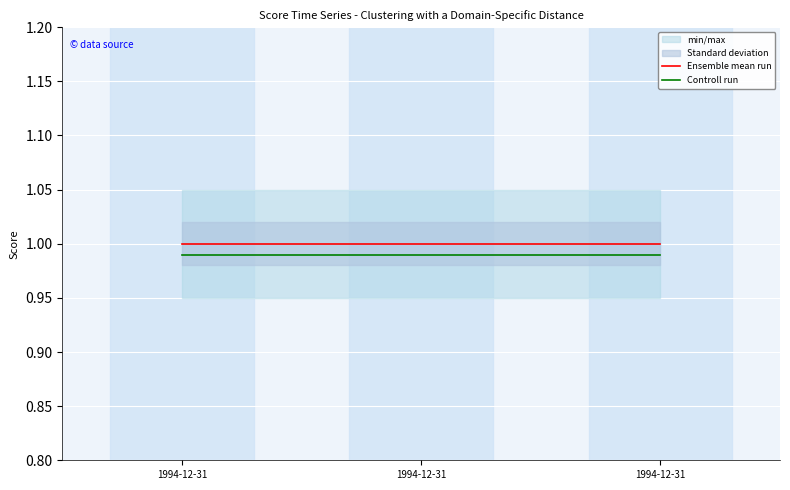

At which label does Ensemble mean run reach its minimum?

1994-12-31